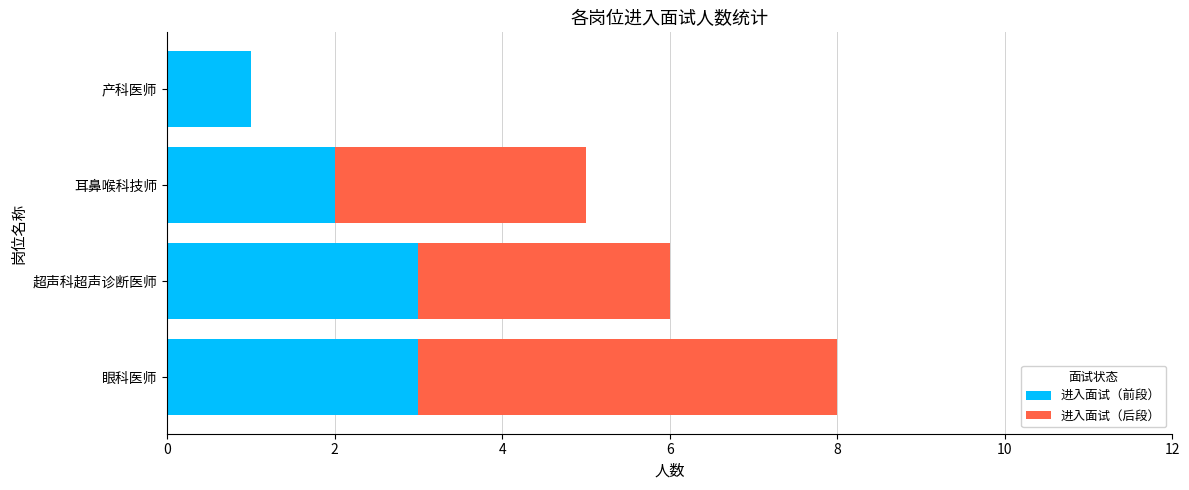

The 进入面试（前段） series shows 5 at 眼科医师. True or false?

False